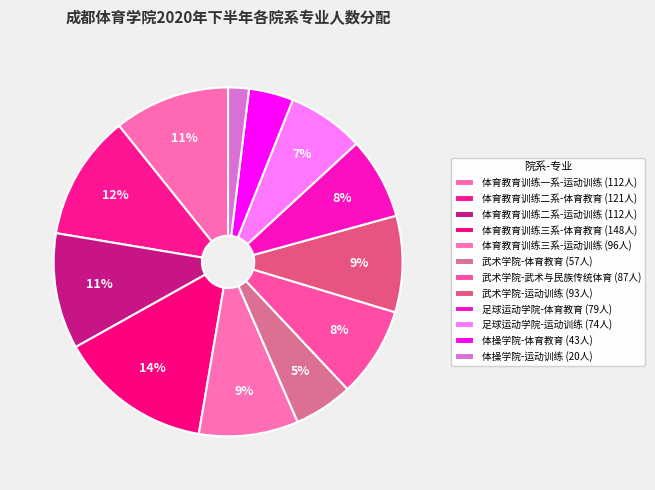

What is the change in value from 武术学院-武术与民族传统体育 to 武术学院-运动训练?

+6